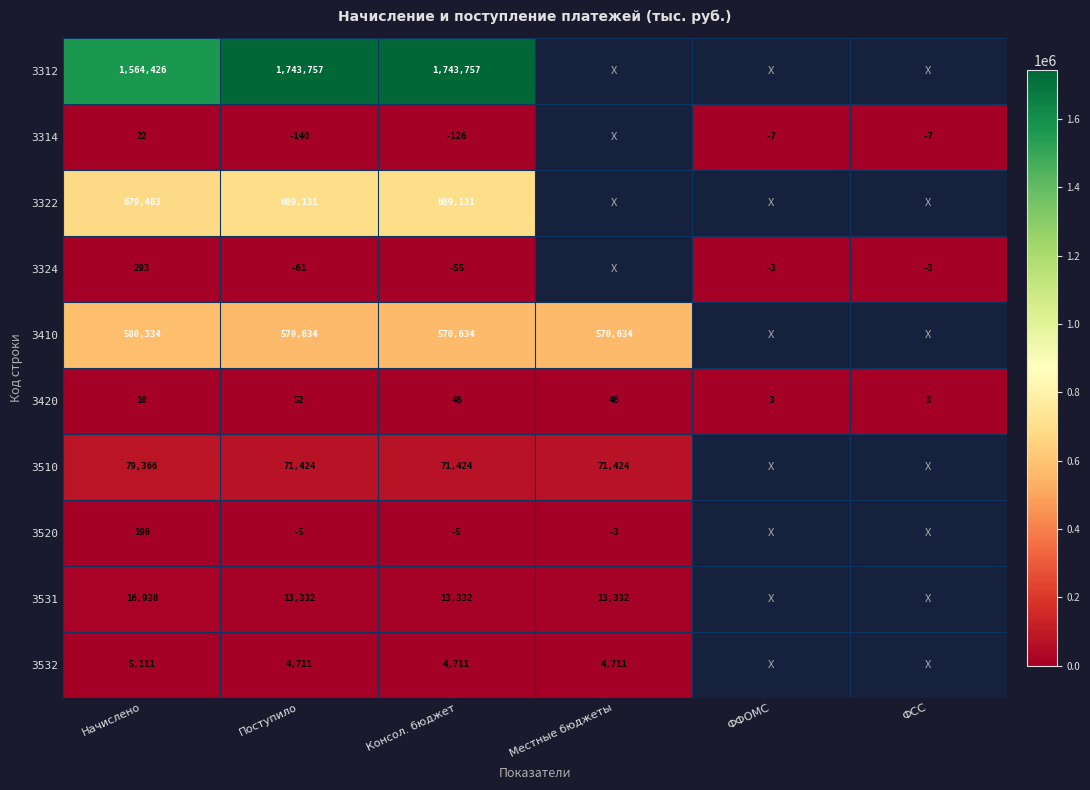

Between Поступило and Консол. бюджет, which series saw the biggest shift?

3314